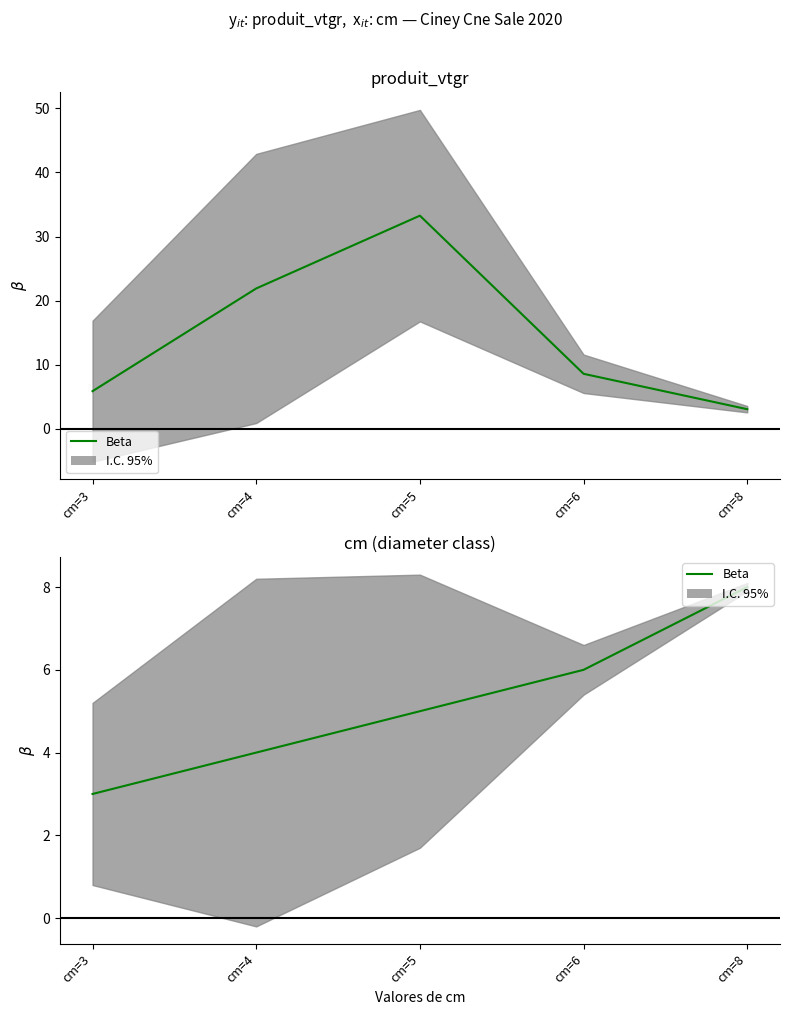

What is the change in value from cm=3 to cm=6?

+3